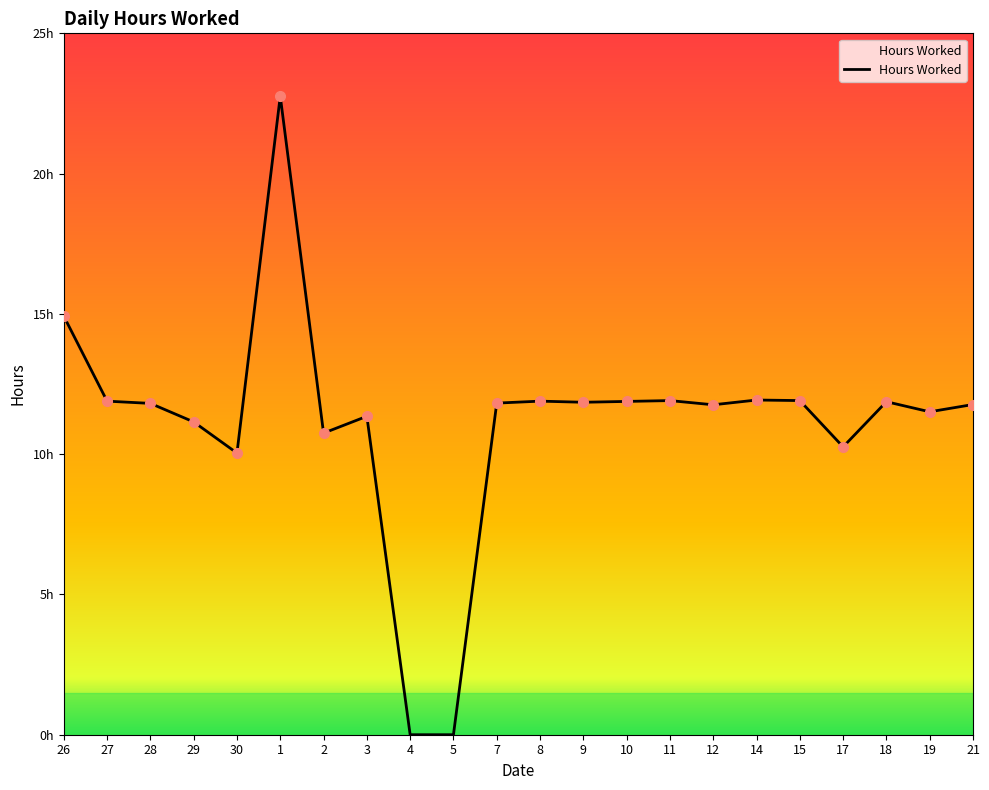

The value at 26 is 25.5. True or false?

False